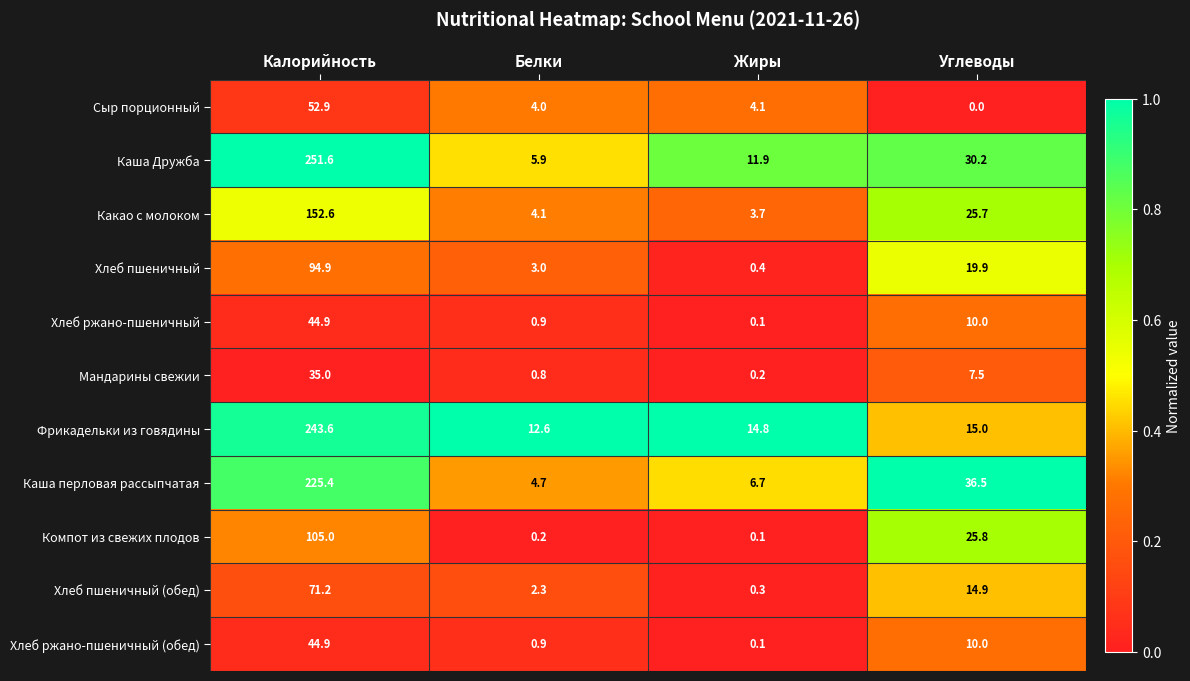

At how many categories does at least one series exceed 0?

4